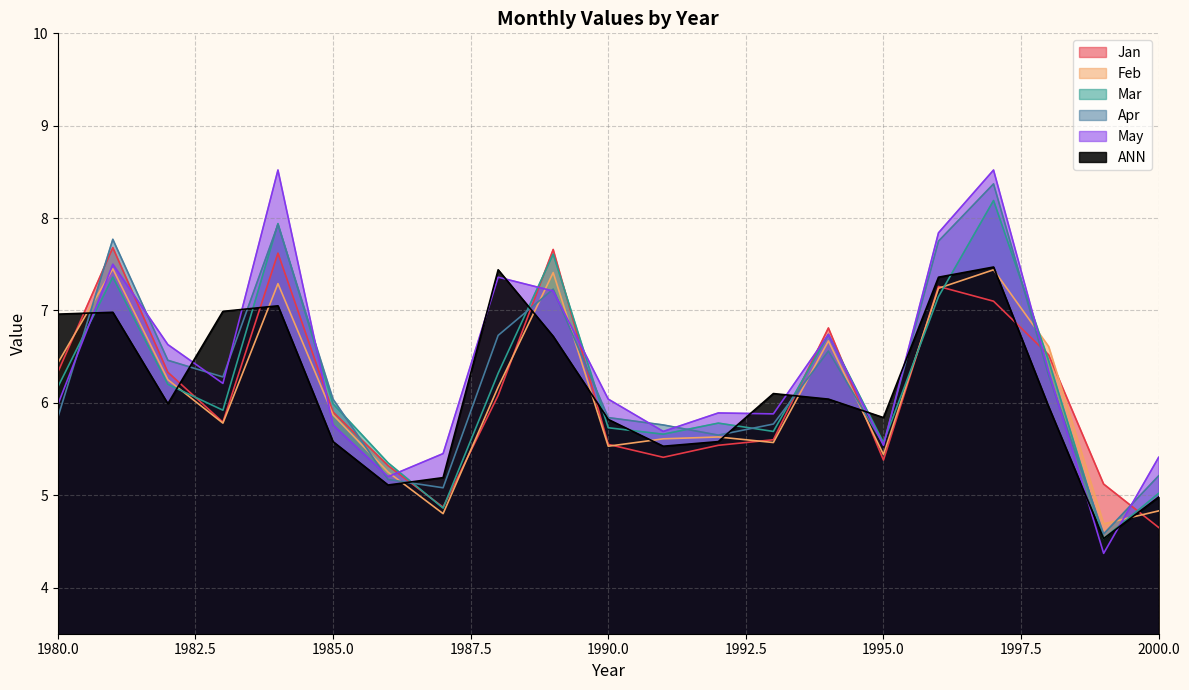

Which series changed the most between 1985 and 1994?

May